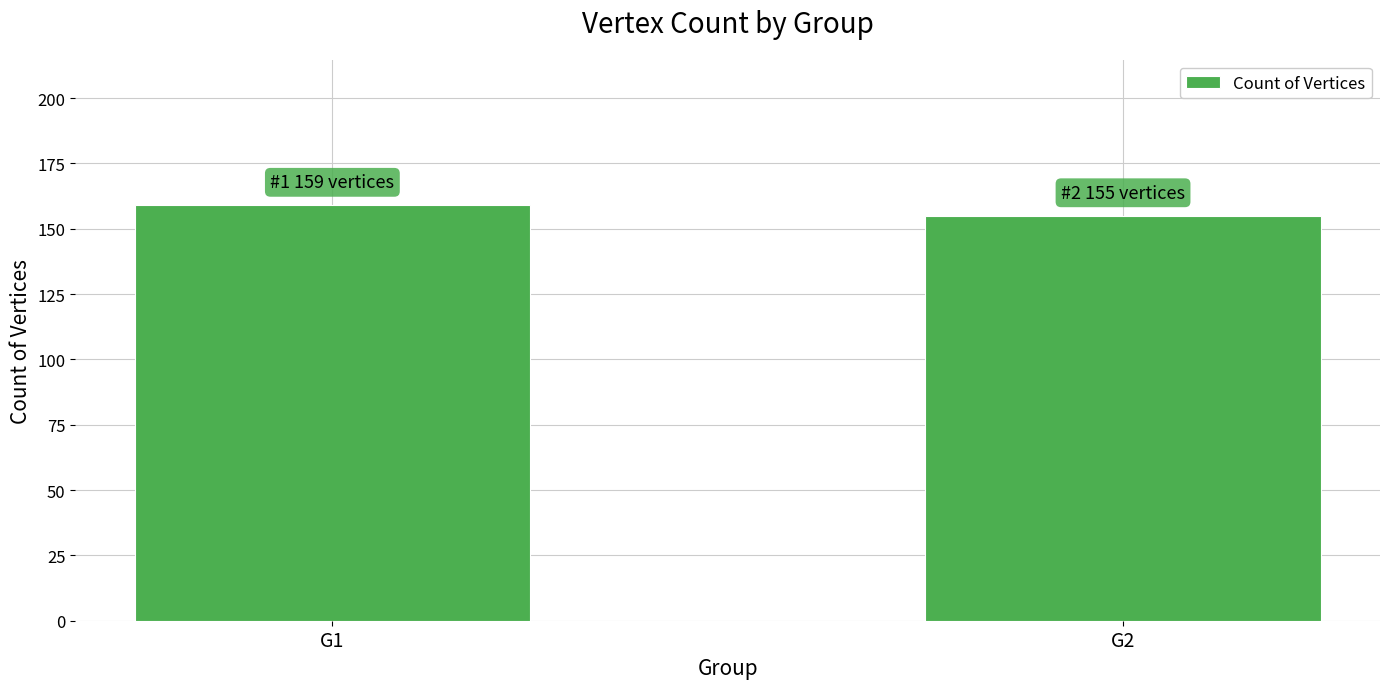

What is the maximum value shown in the chart?

159